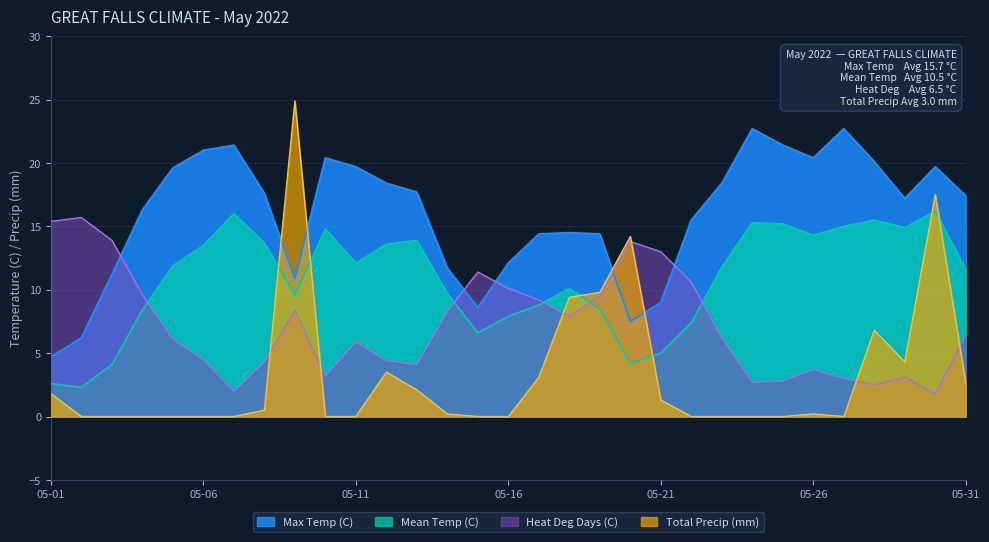

Which series changed the most between 05-14 and 05-21?

Mean Temp (C)